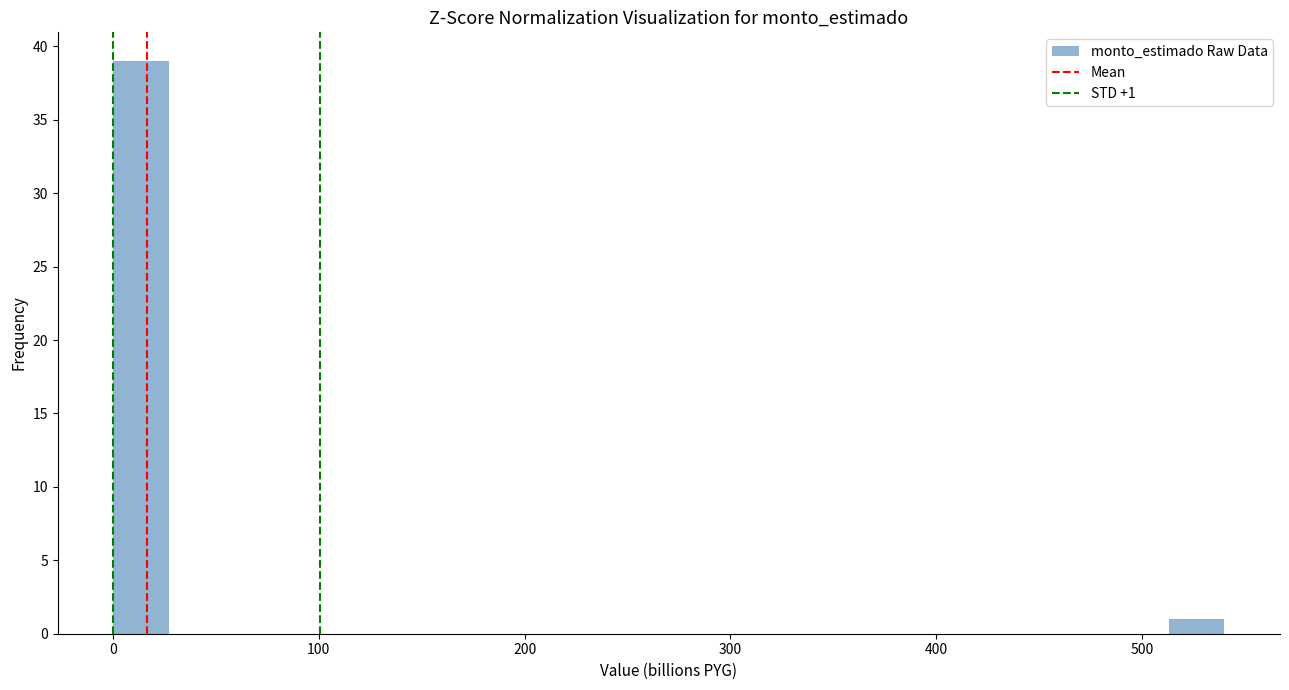

Around what value on the x-axis is the tallest bar? Give the approximate position of its centre, as read against the axis.

10